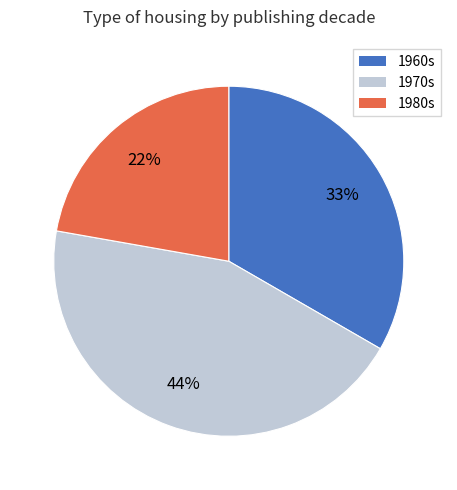

Is there a majority slice in this chart?

No